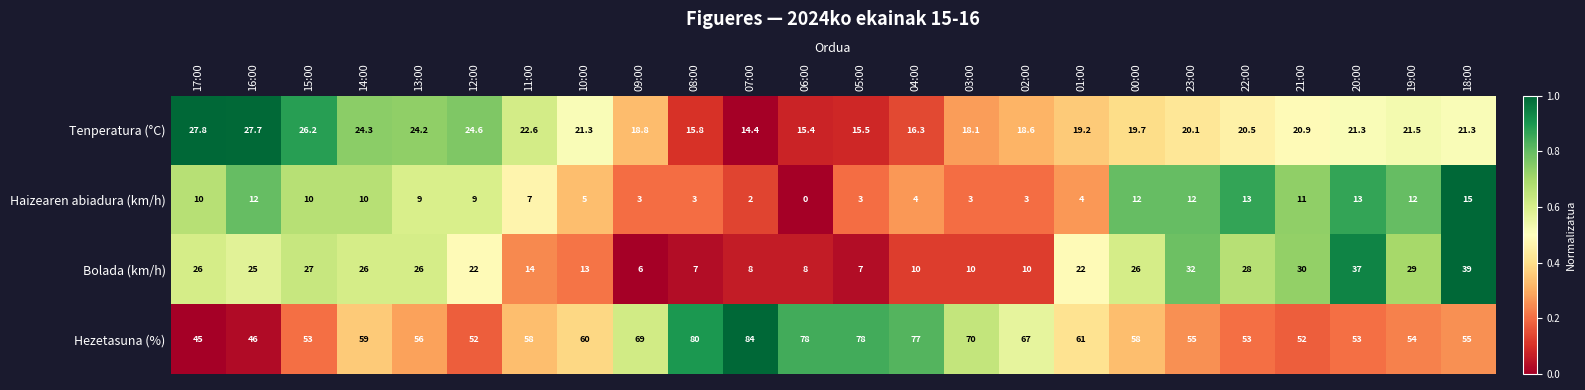

What is the sum of all Hezetasuna (%) values?

1473.0